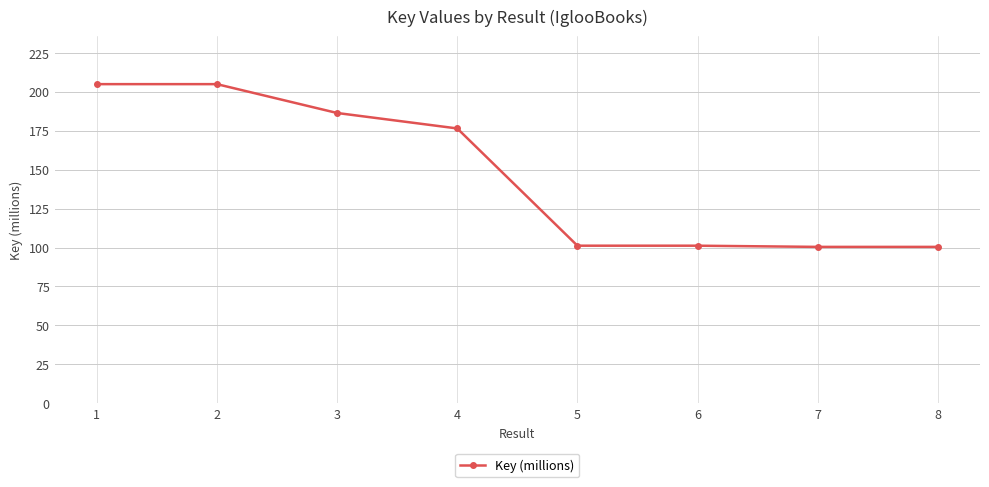

What is the greatest value displayed?

204.8